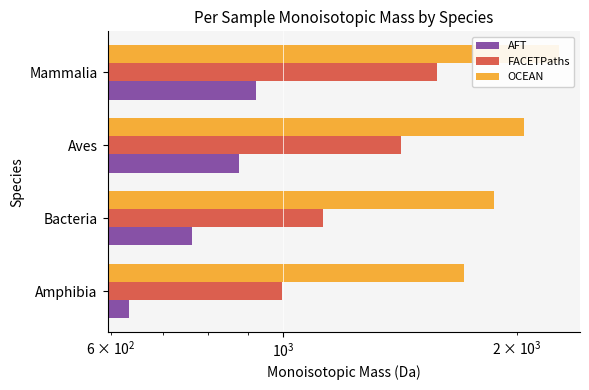

Is the value of FACETPaths at Bacteria greater than the value of AFT at Bacteria?

Yes